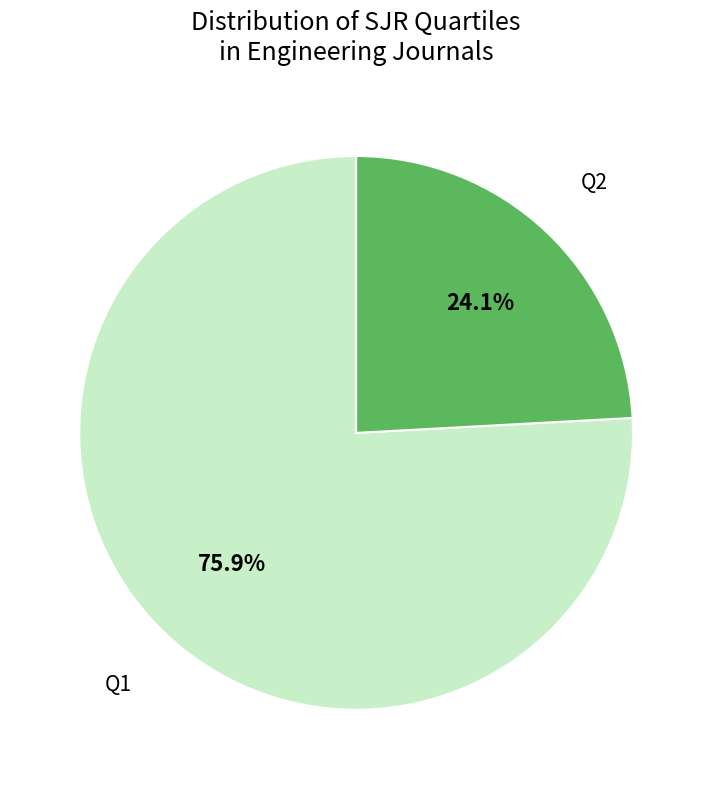

Rank the categories by value from highest to lowest.

Q1, Q2